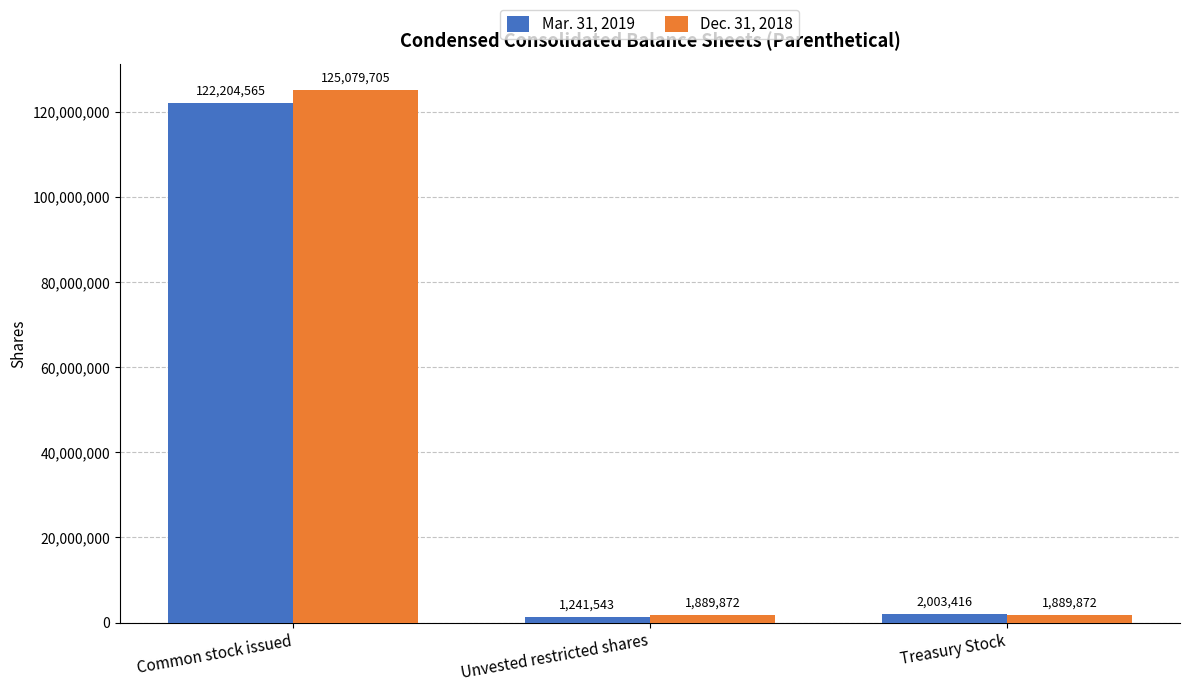

Which series has the largest total across all categories?

Dec. 31, 2018